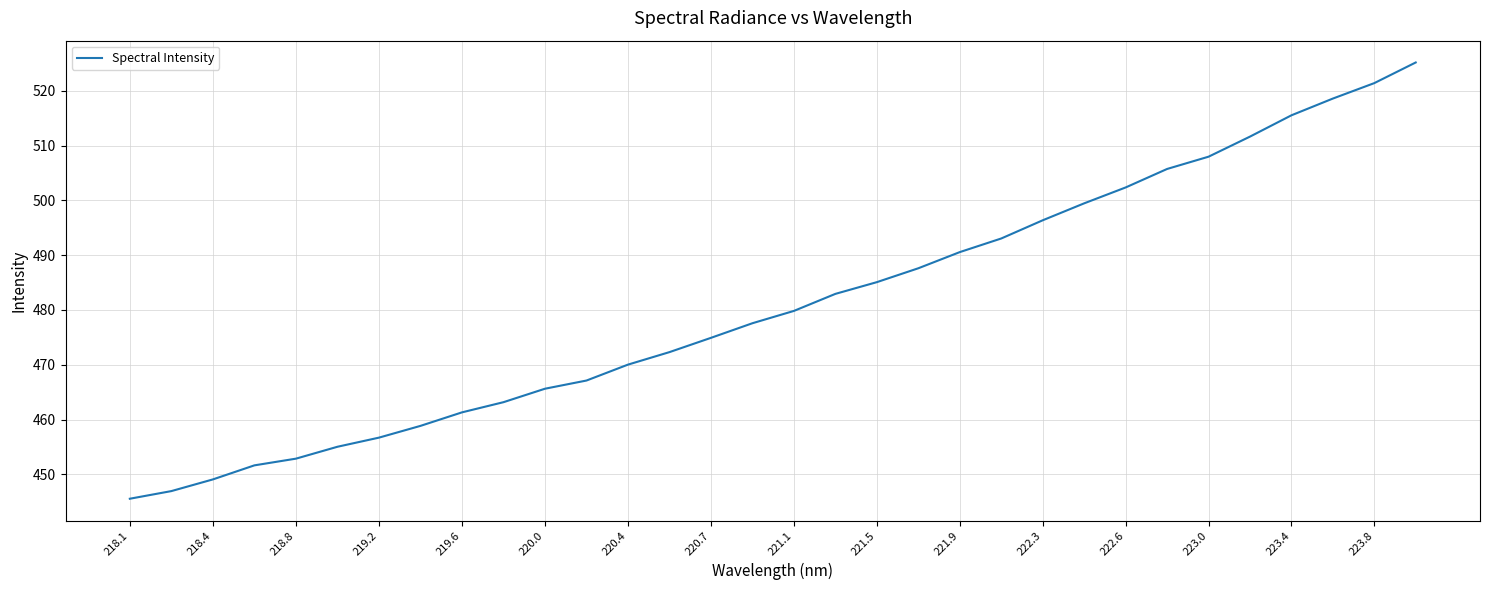

What is the difference between the maximum and minimum values?

79.6